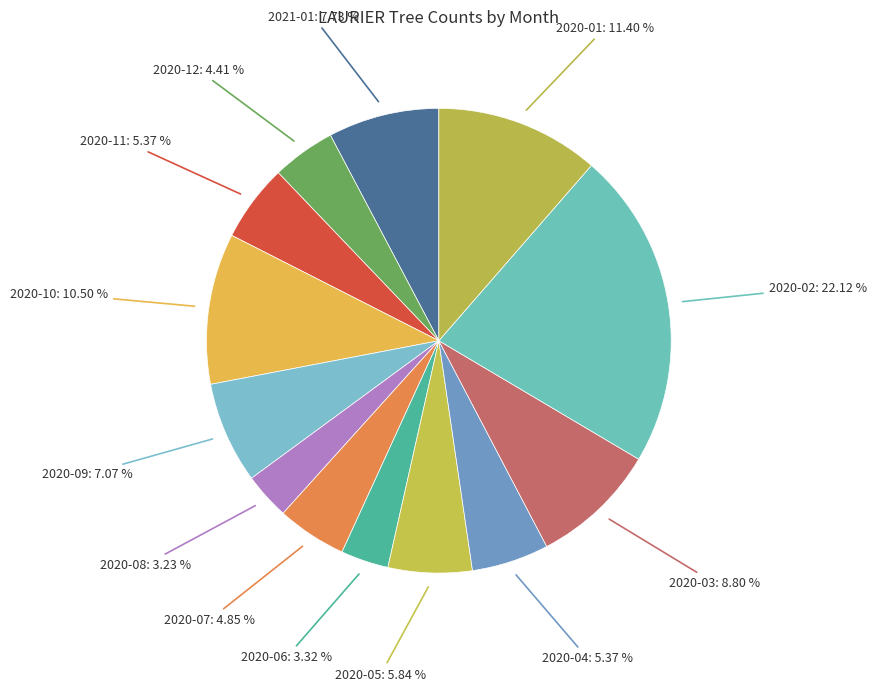

What is the smallest slice in the pie chart?

2020-08